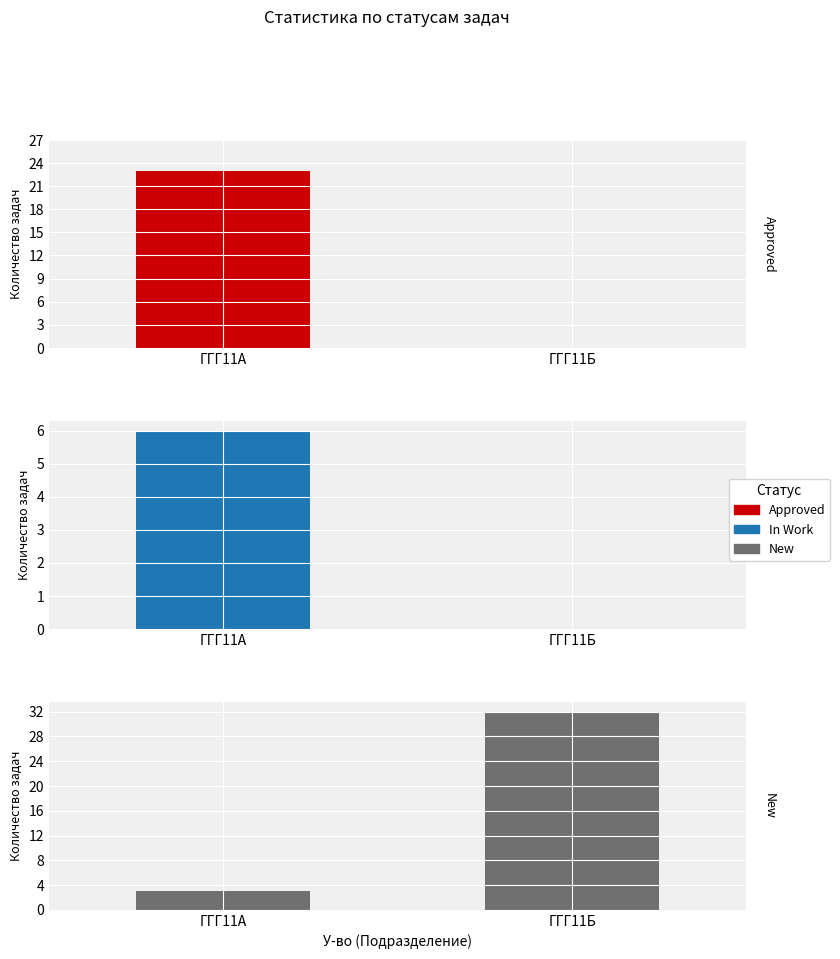

Does the chart contain any negative values?

No